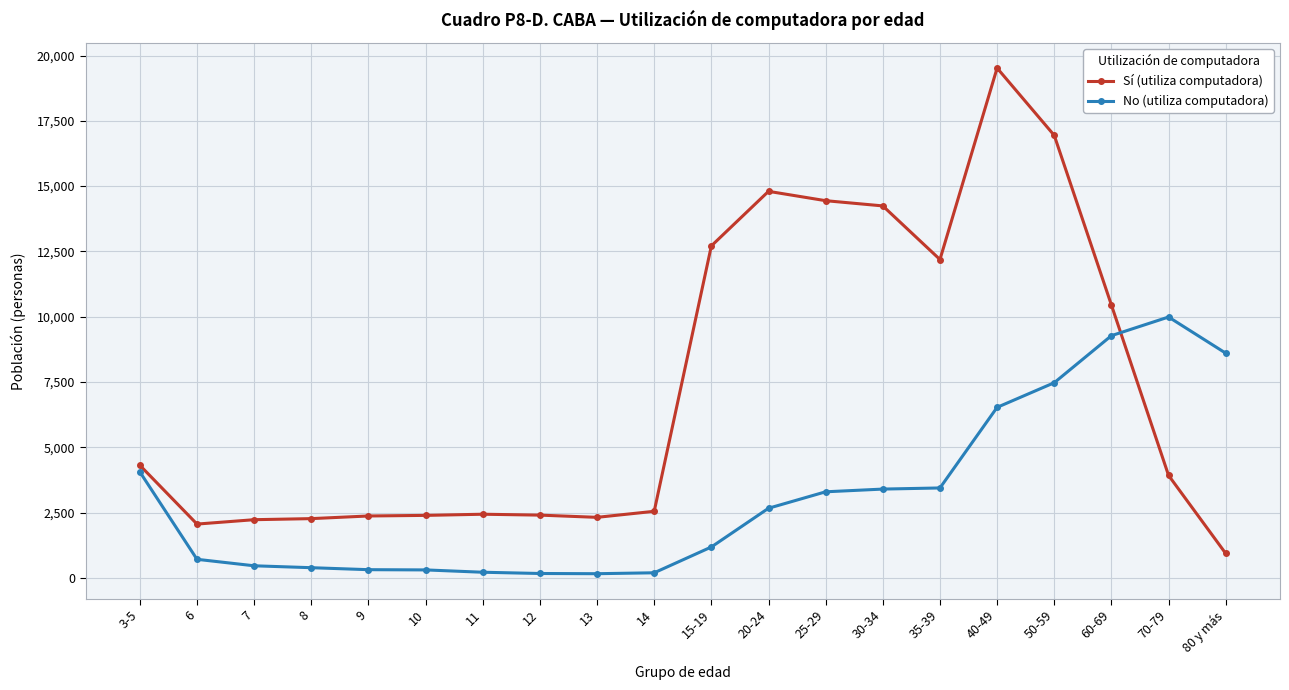

Where does the No (utiliza computadora) series first go above 2666?

3-5